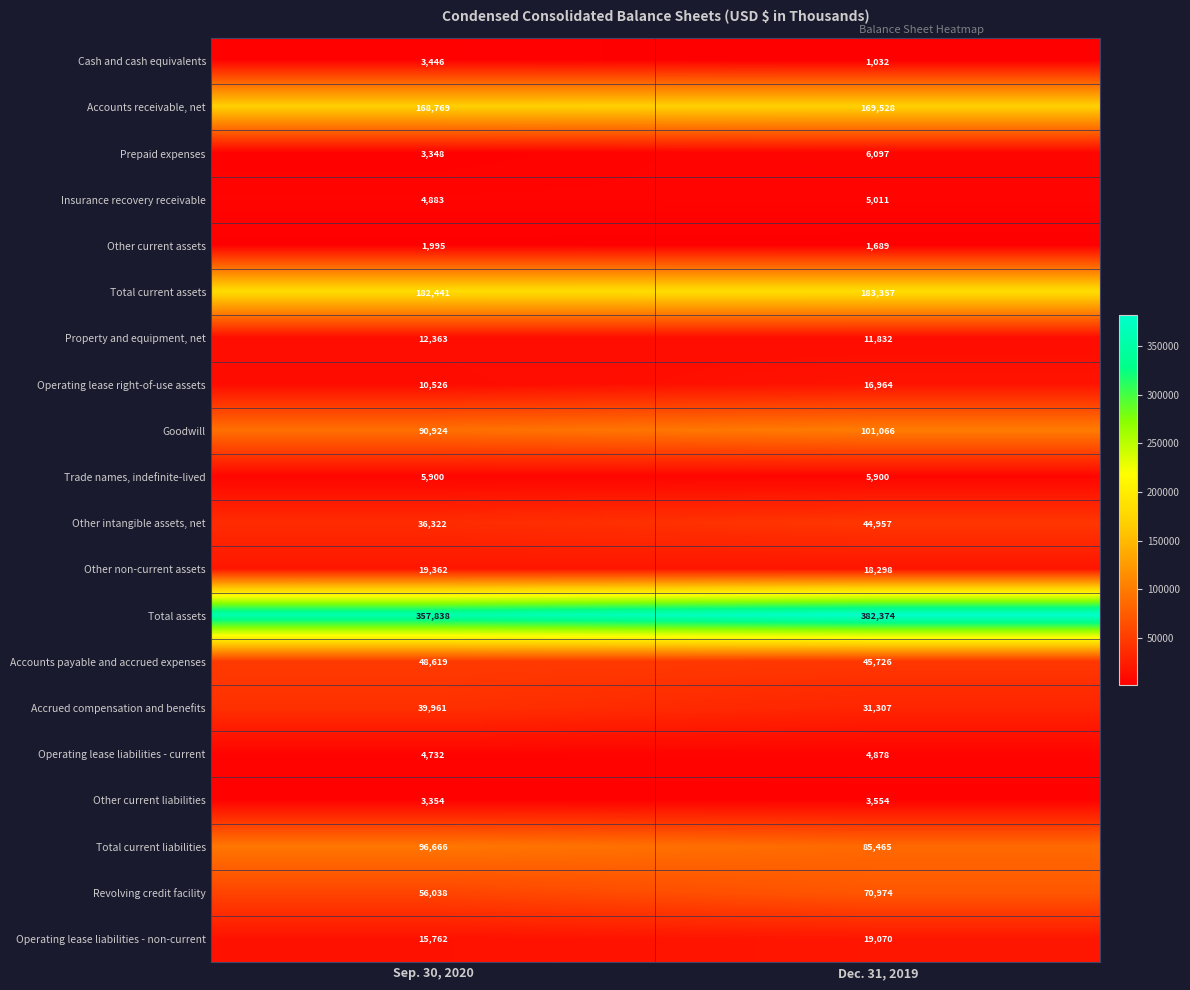

Which series has the widest spread of values?

Total assets